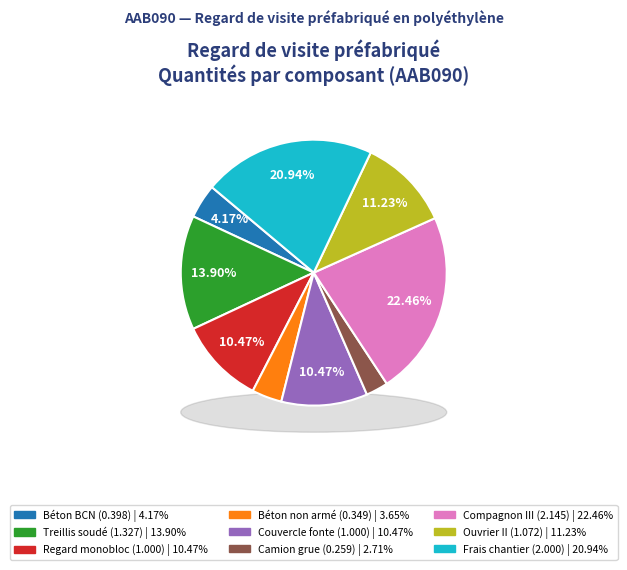

To the nearest percent, what is the difference between the largest and smallest slice percentages?

20%